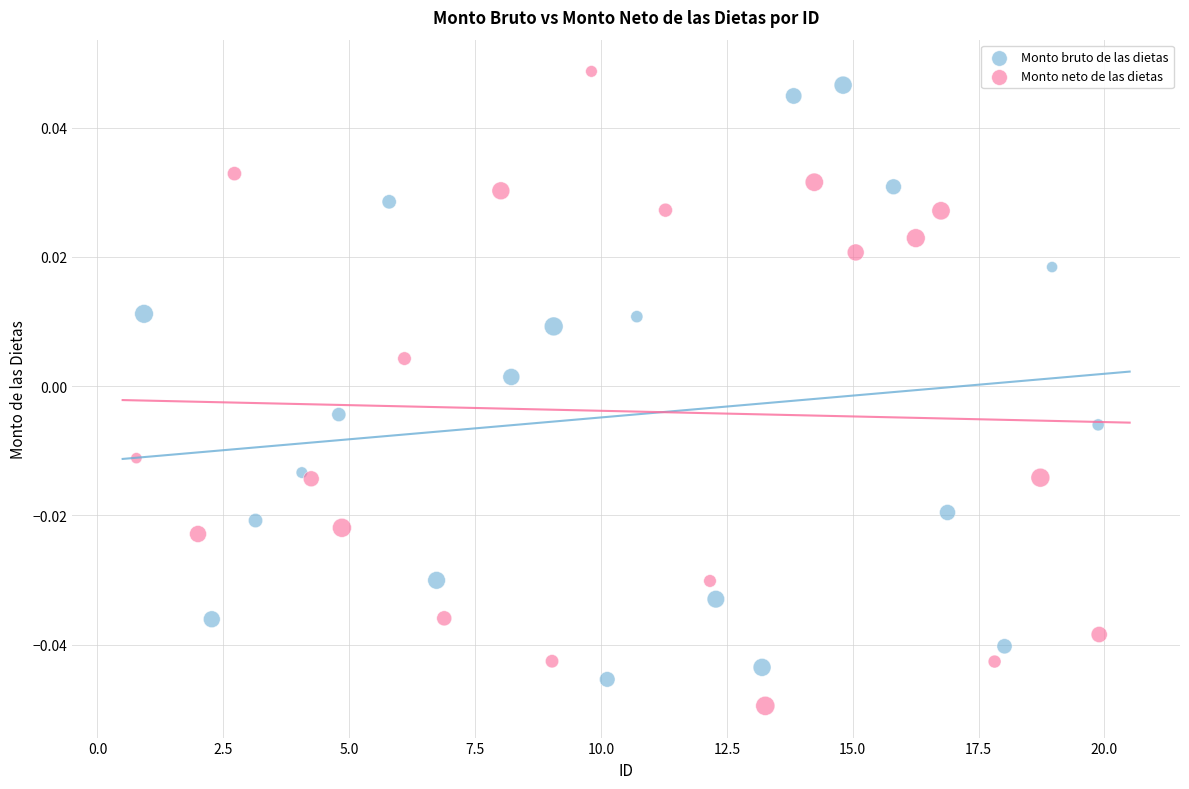

Which series reaches the maximum Y coordinate?

Monto neto de las dietas